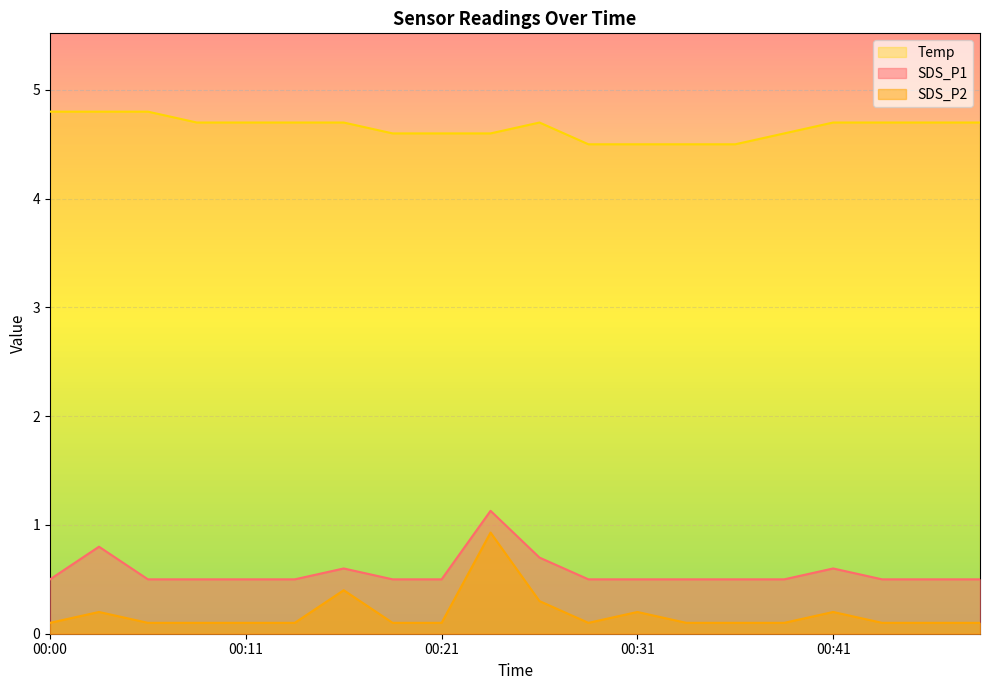

Where is the first local maximum for Temp?

00:26